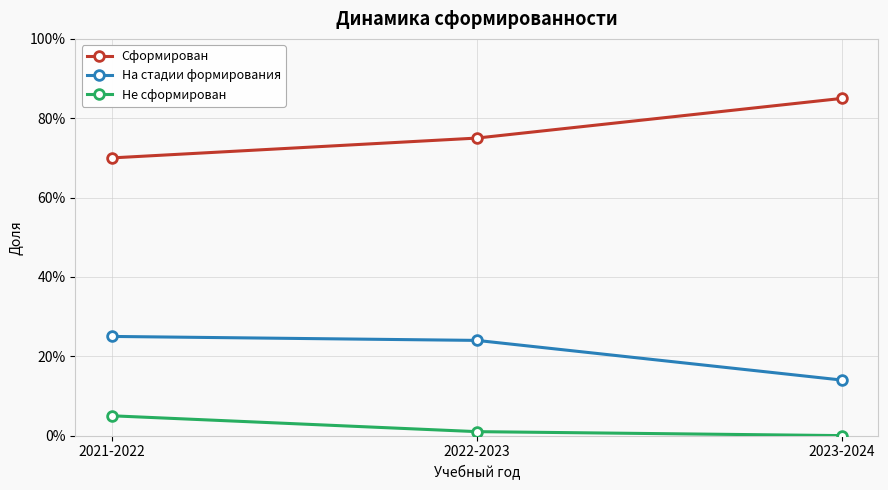

True or false: На стадии формирования has a value of 0.1 at 2023-2024.

False